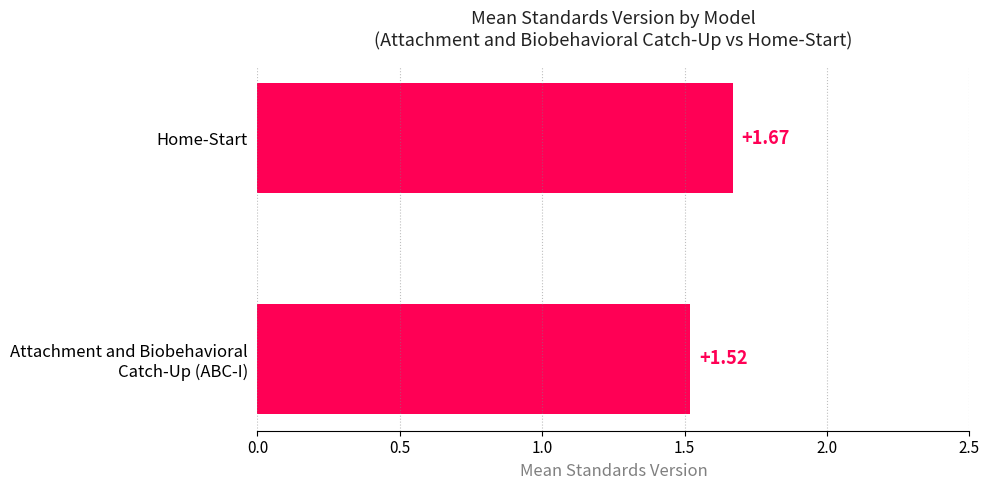

Rank the categories by value from highest to lowest.

Home-Start, Attachment and Biobehavioral
Catch-Up (ABC-I)